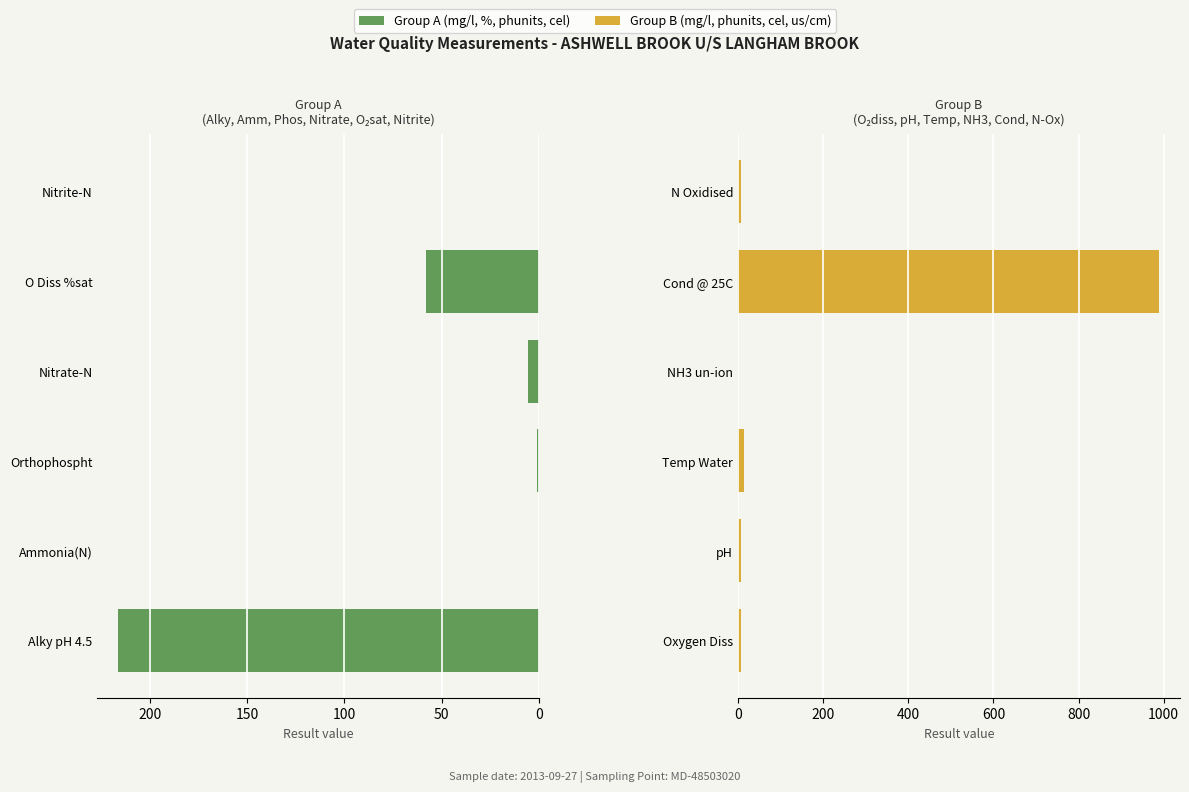

What is the value of the mg/l group B bar at the 2nd from the left?

7.9